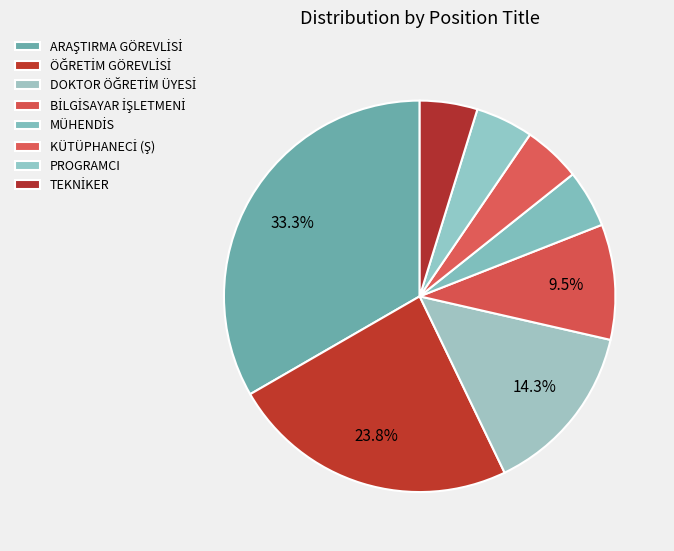

How many slices are in this pie chart?

8